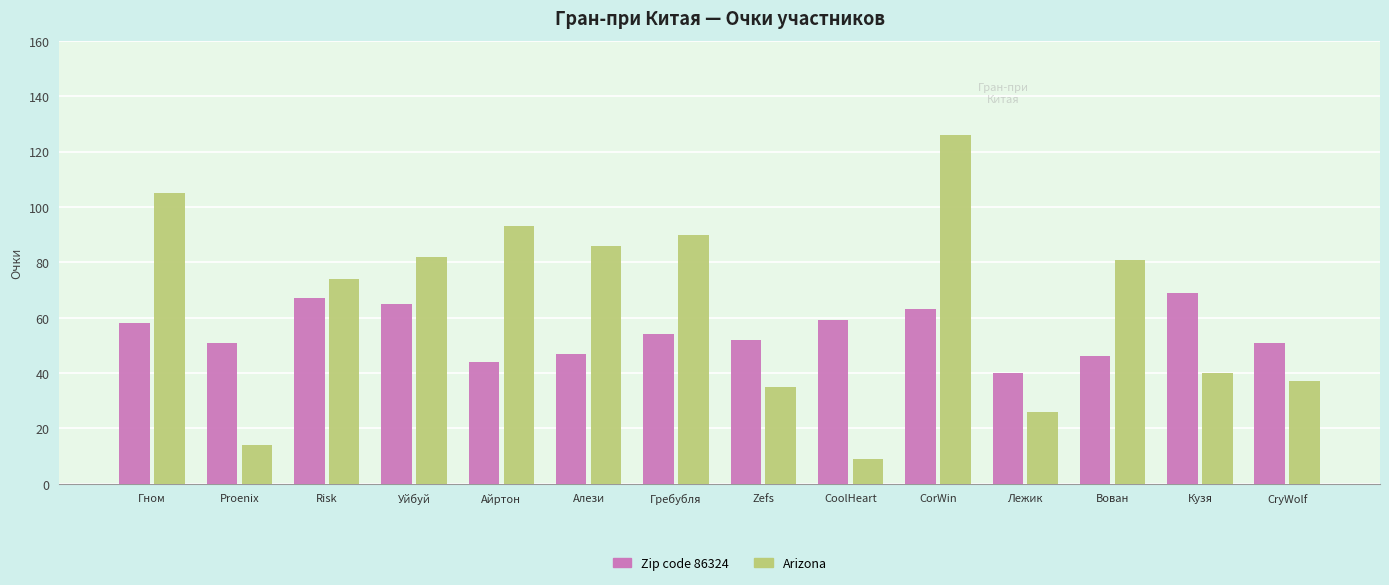

Rank the series by their average value, from highest to lowest.

Arizona, Zip code 86324